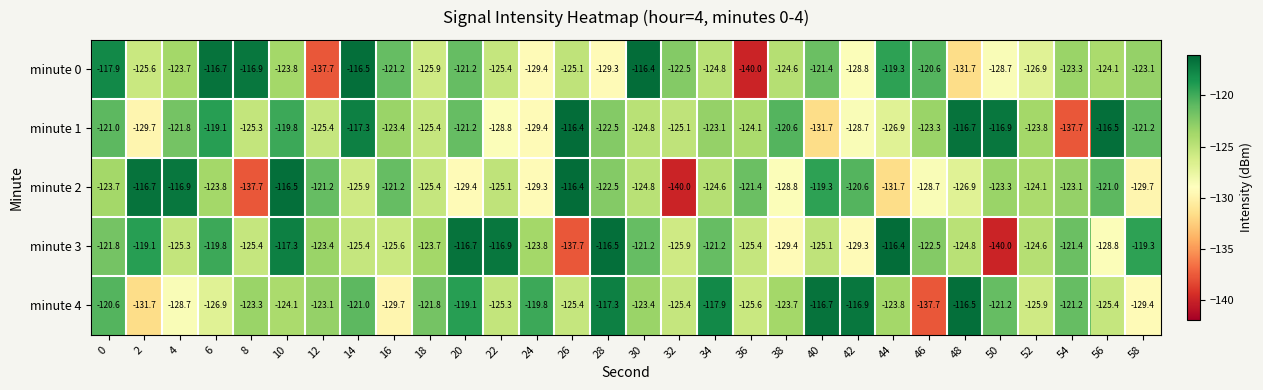

True or false: minute 4 has a value of -124.1 at 10.

True